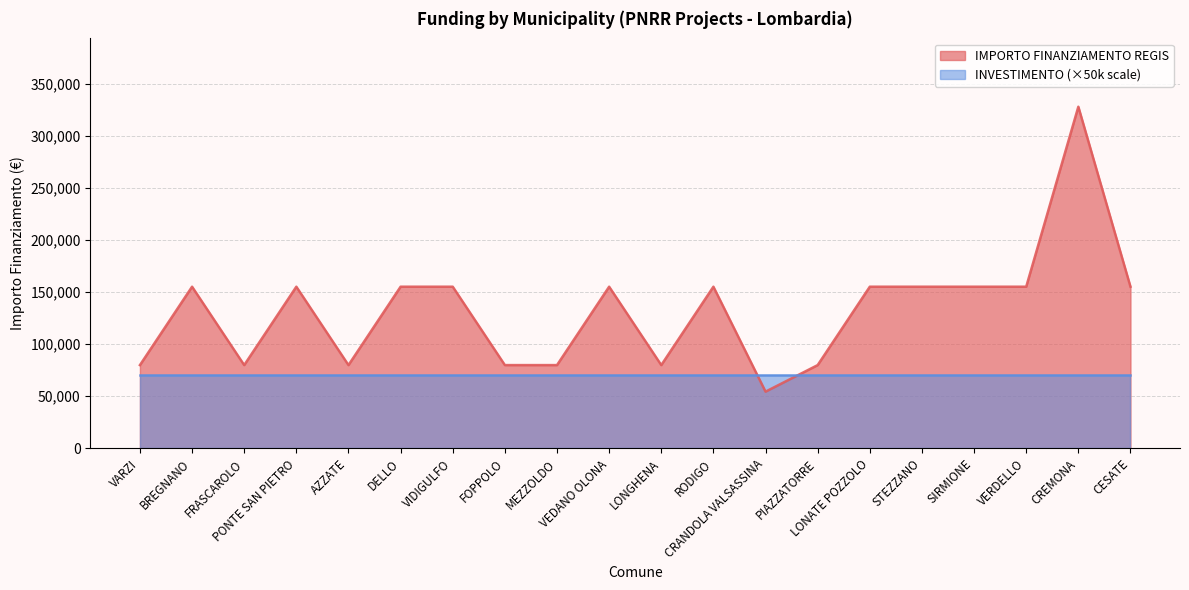

True or false: the data shows 79922 at PIAZZATORRE.

True